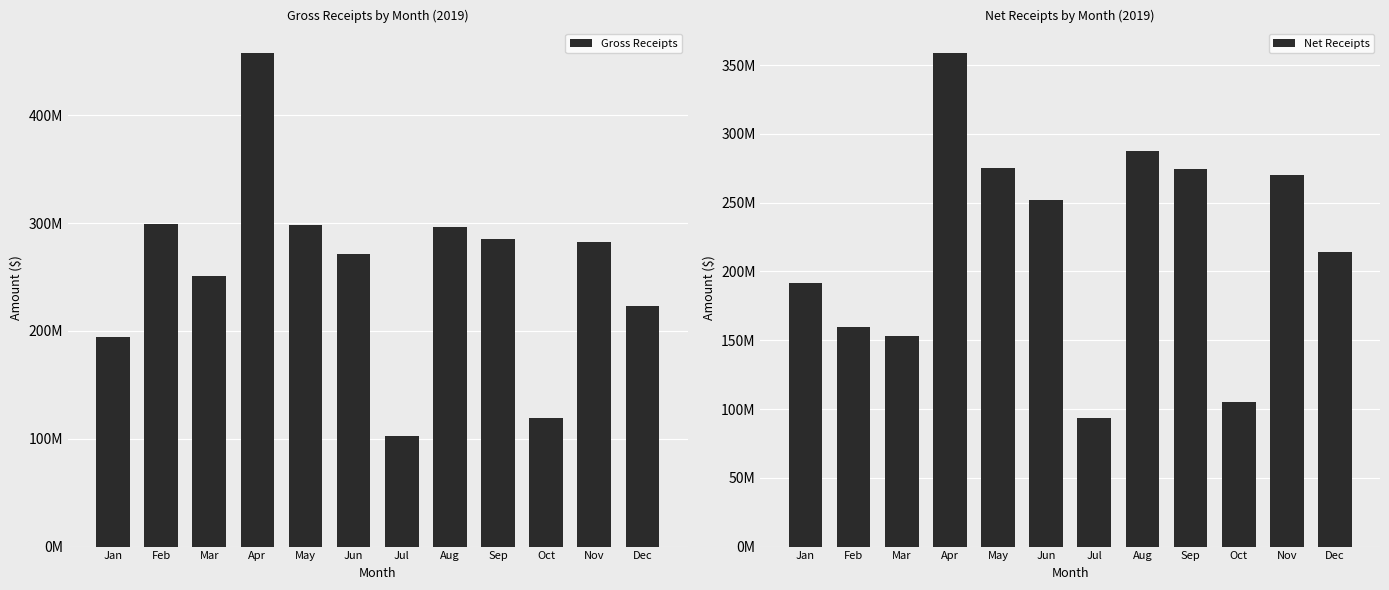

What is the spread (max minus min) of values at Sep?

10624008.2